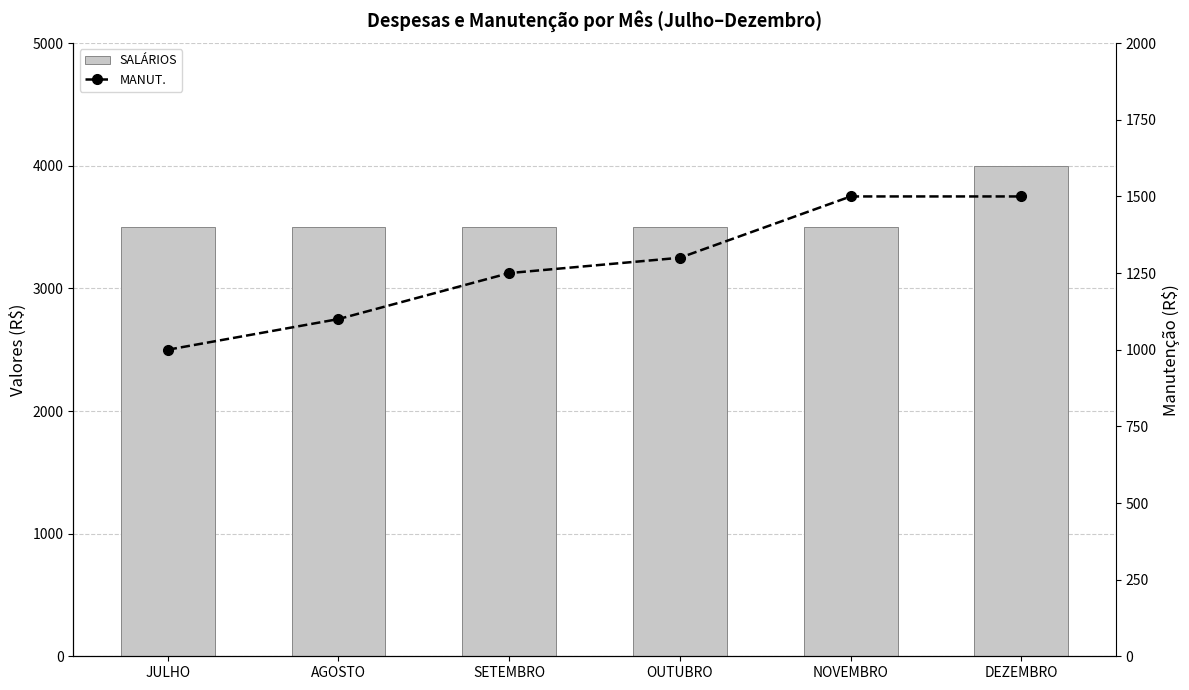

What is the total value across all series at SETEMBRO?

4750